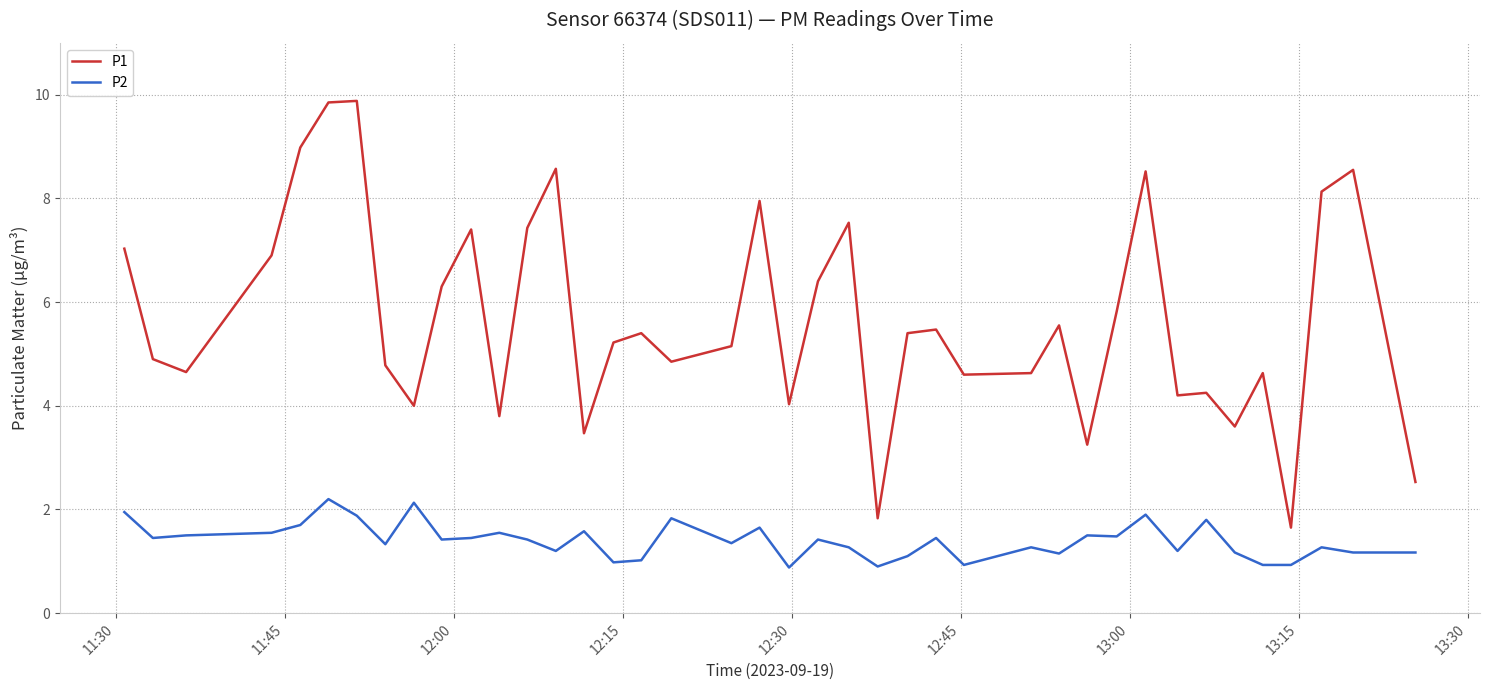

List the series in order of their peak value, lowest first.

P2, P1